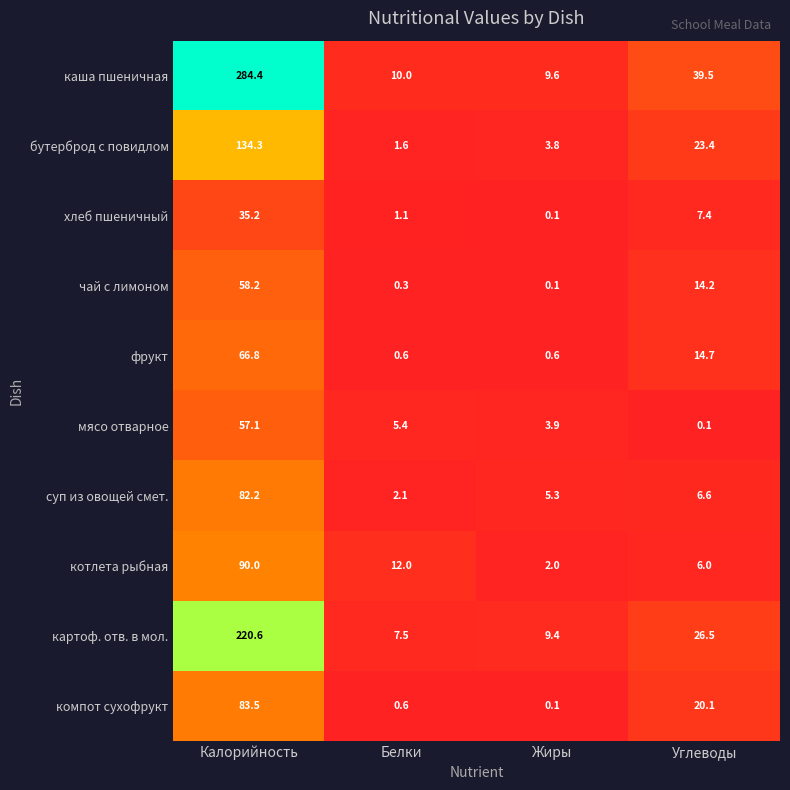

At which label does мясо отварное first exceed 5?

Калорийность